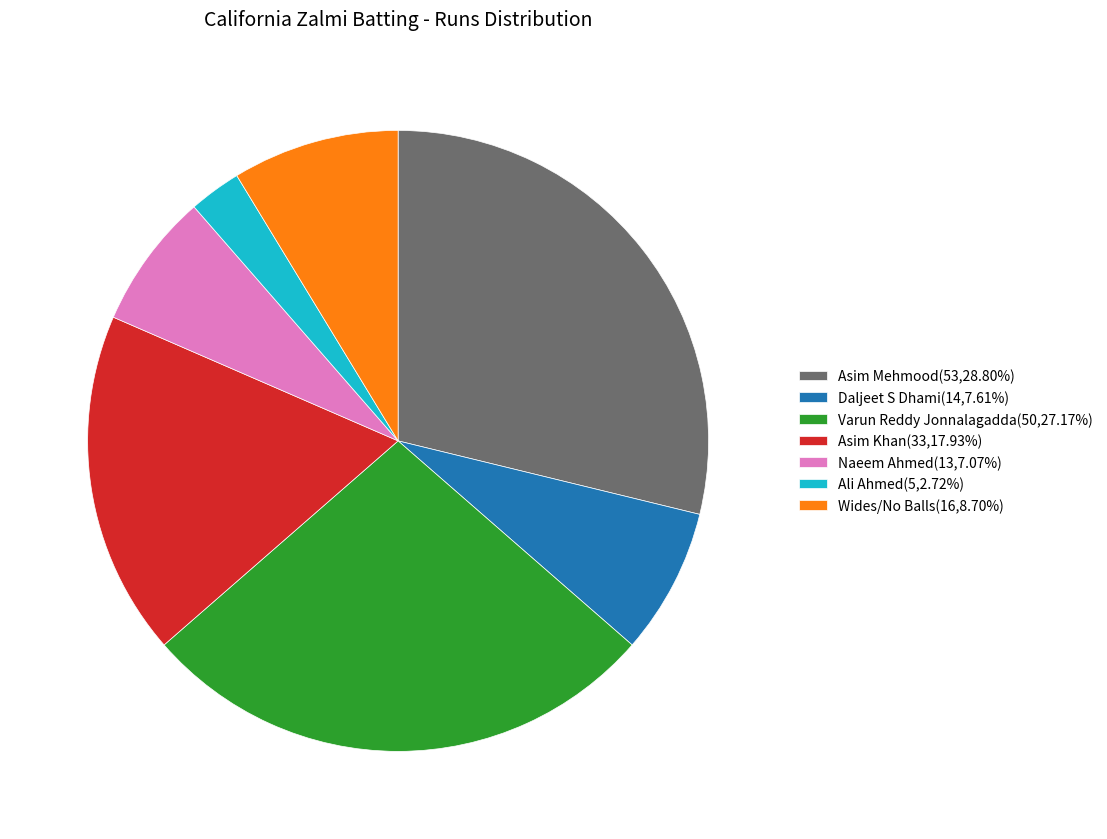

Do Naeem Ahmed(13,7.07%) and Asim Mehmood(53,28.80%) together represent more than half of the pie?

No